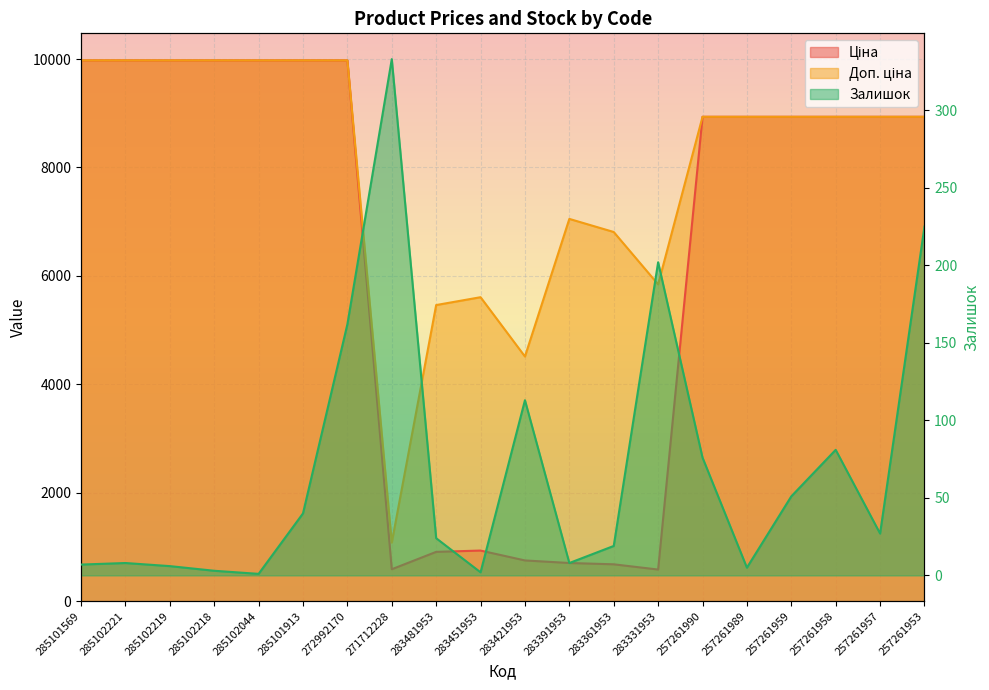

True or false: Залишок and Ціна intersect in this chart.

False